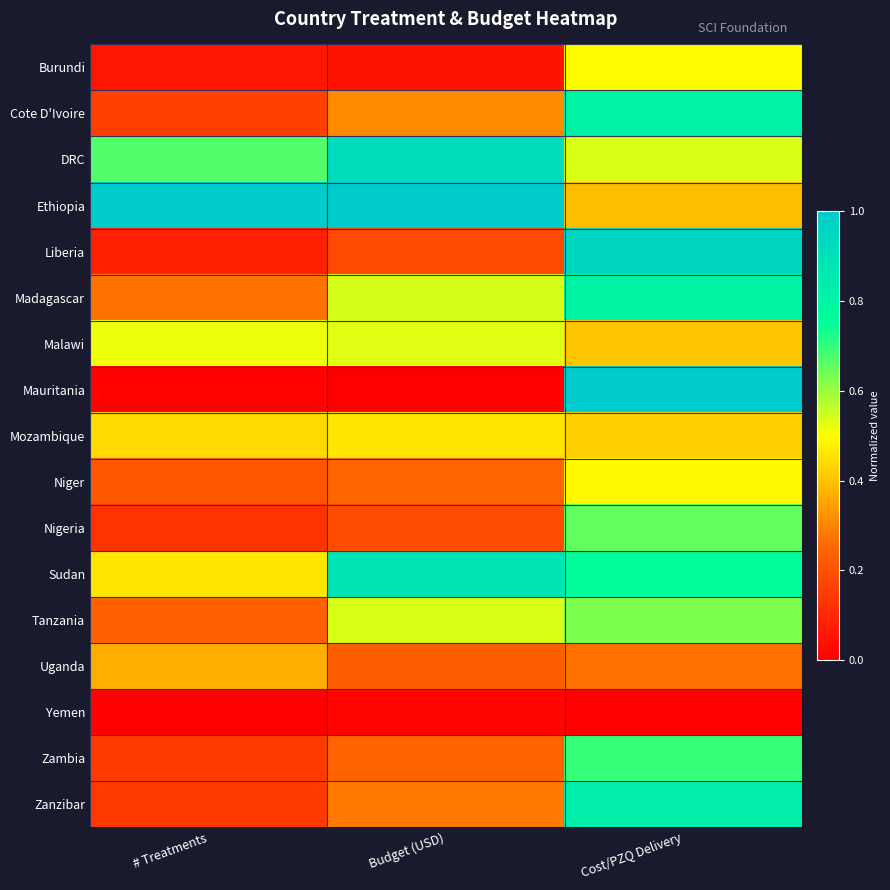

Rank the series by their maximum value, from highest to lowest.

Ethiopia, Mauritania, Liberia, DRC, Sudan, Zanzibar, Cote D'Ivoire, Madagascar, Zambia, Nigeria, Tanzania, Malawi, Burundi, Niger, Mozambique, Uganda, Yemen